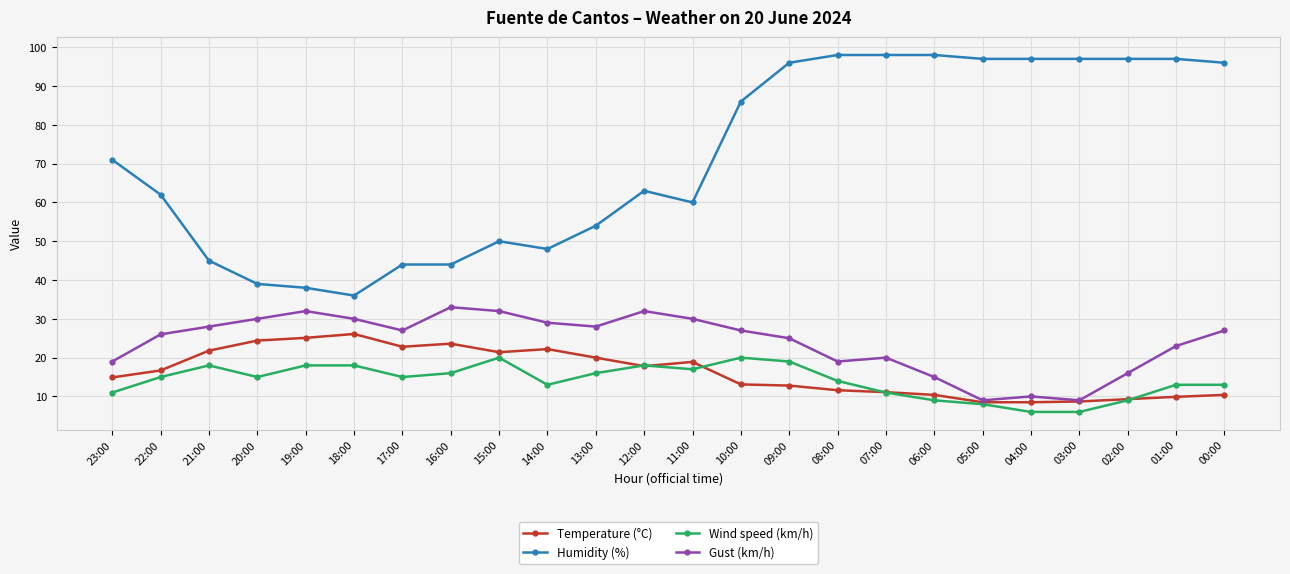

At how many categories does at least one series exceed 42?

21